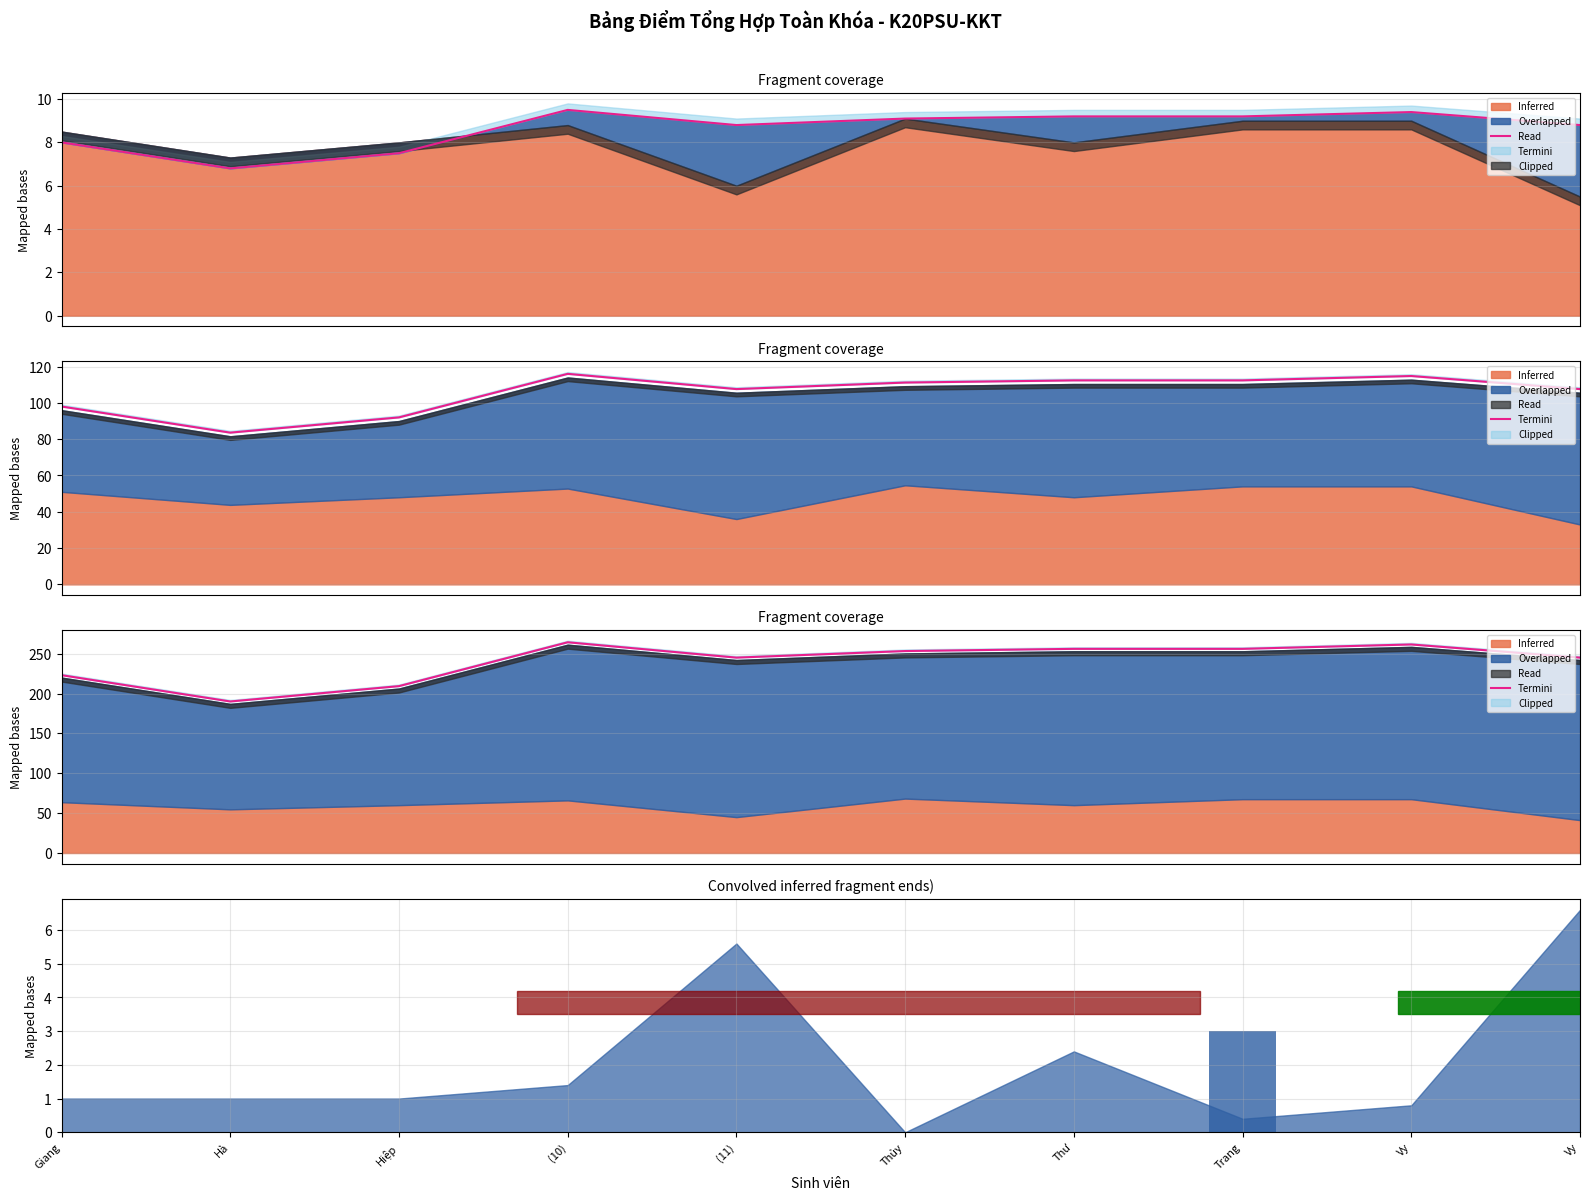

What is the value of the 3rd bar from the left?

209.2